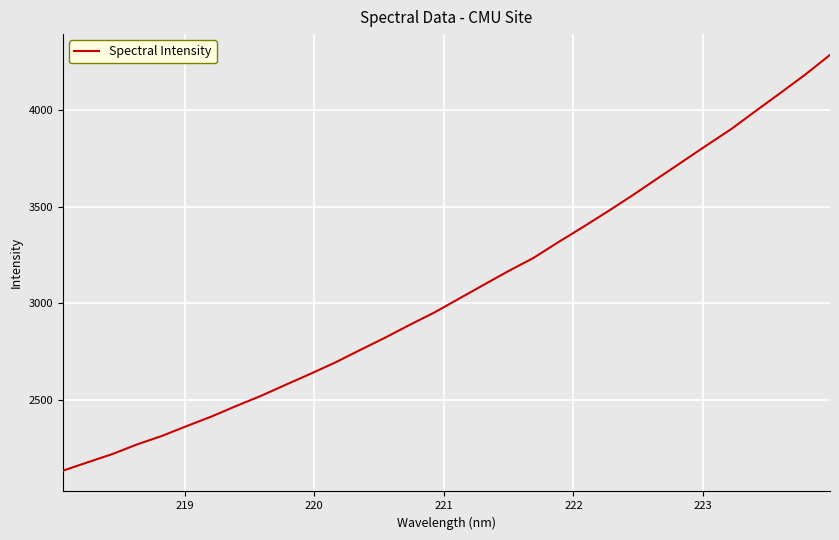

What is the minimum value shown in the chart?

2135.5